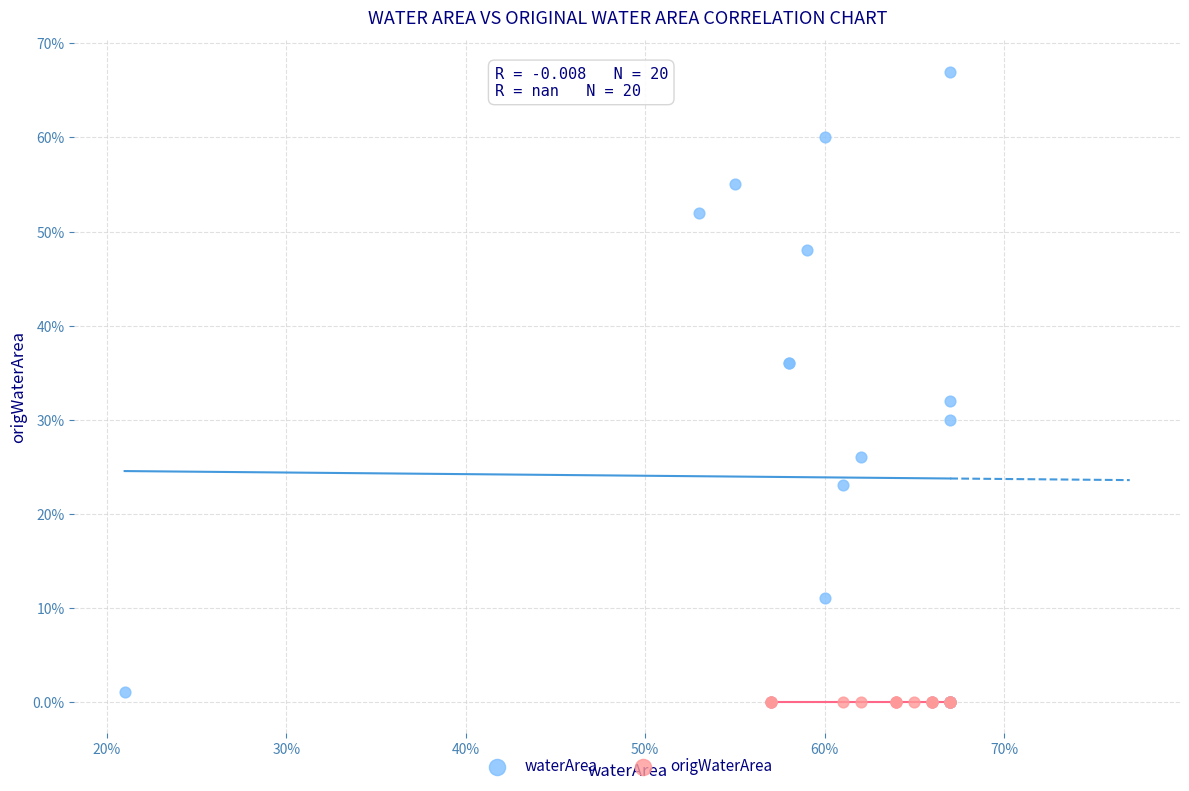

What are all the series names shown in the legend?

waterArea, origWaterArea